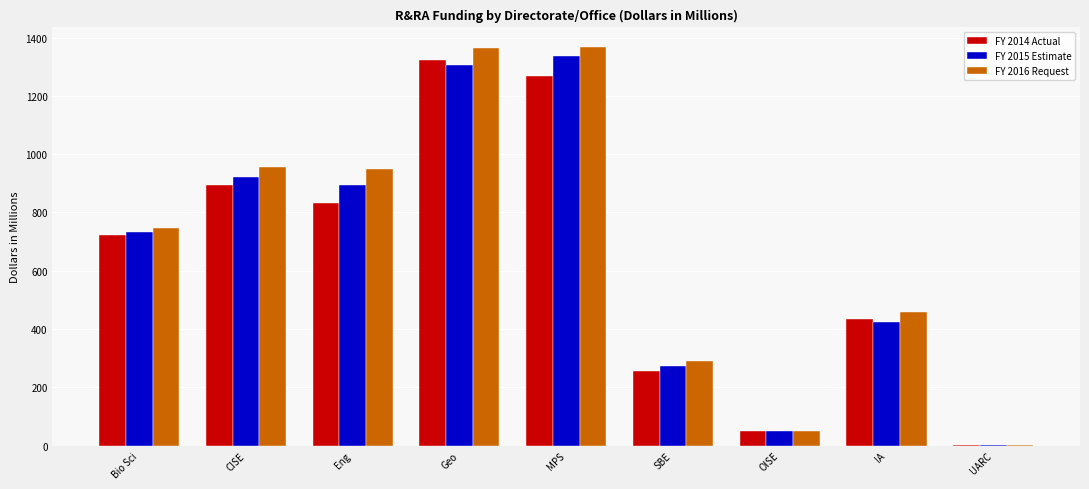

How many series are shown in this chart?

3